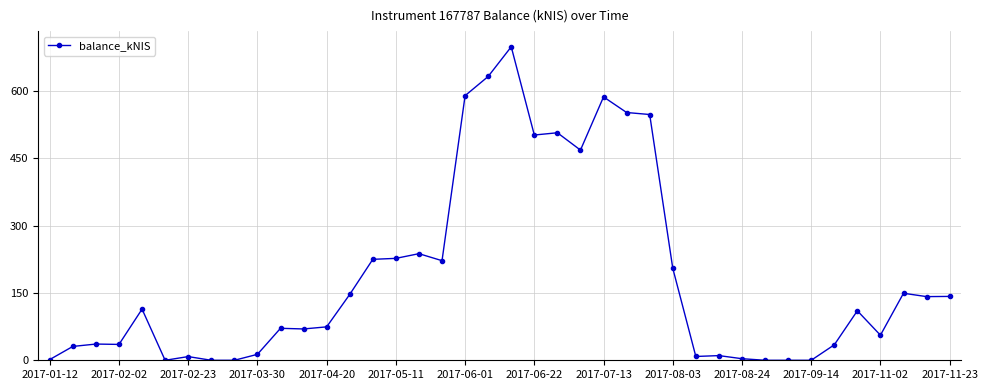

What is the difference between the maximum and minimum values?

698.8